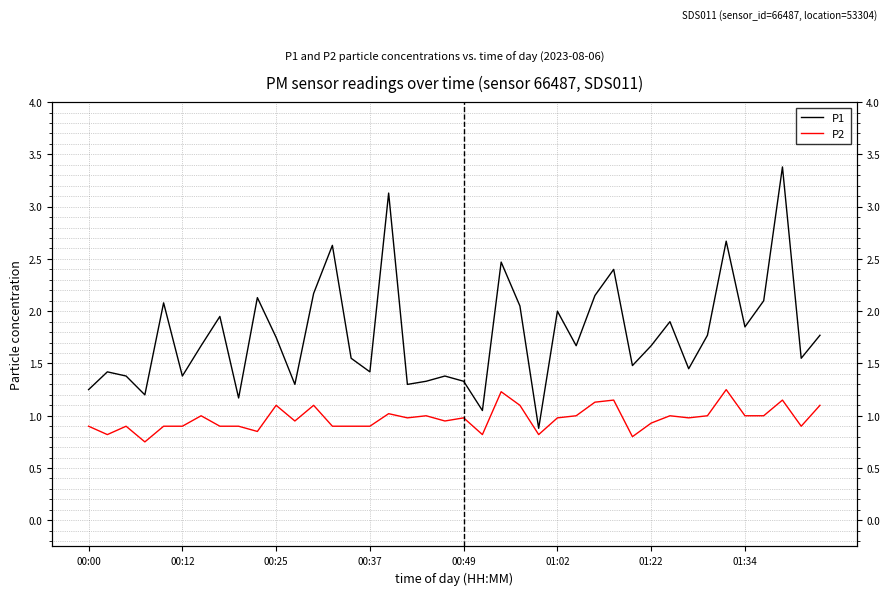

What is the difference between the second highest and second lowest values in the P2 series?

0.4